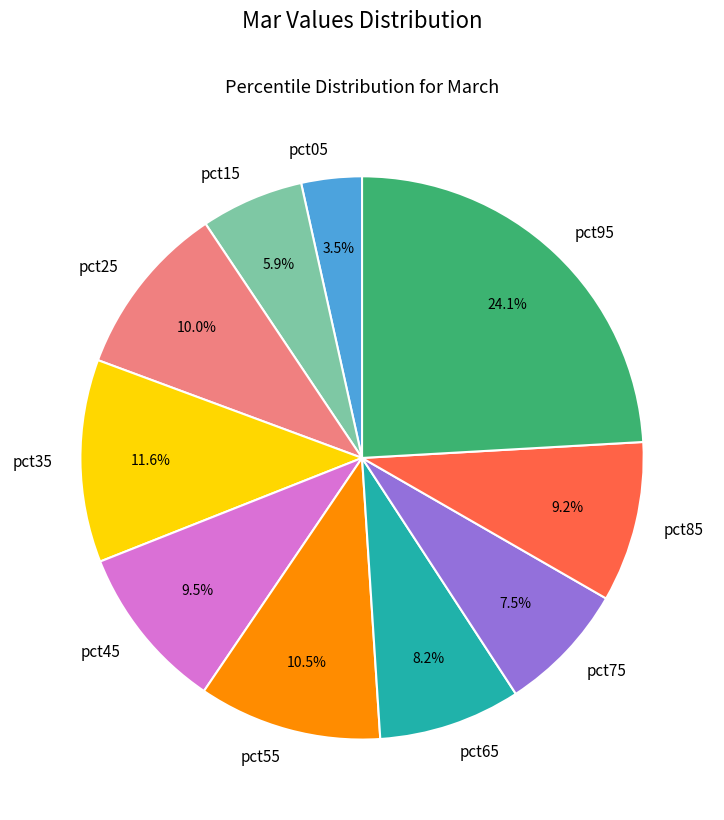

Combined, do pct05 and pct45 account for over 50%?

No